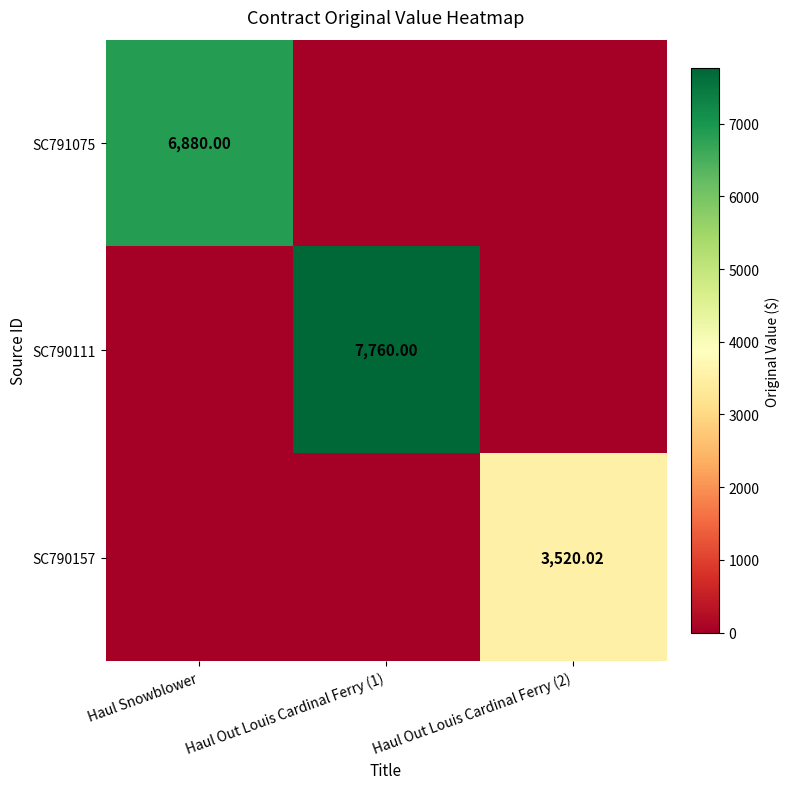

True or false: SC790157 has a value of 3520.0 at Haul Out Louis Cardinal Ferry (2).

True